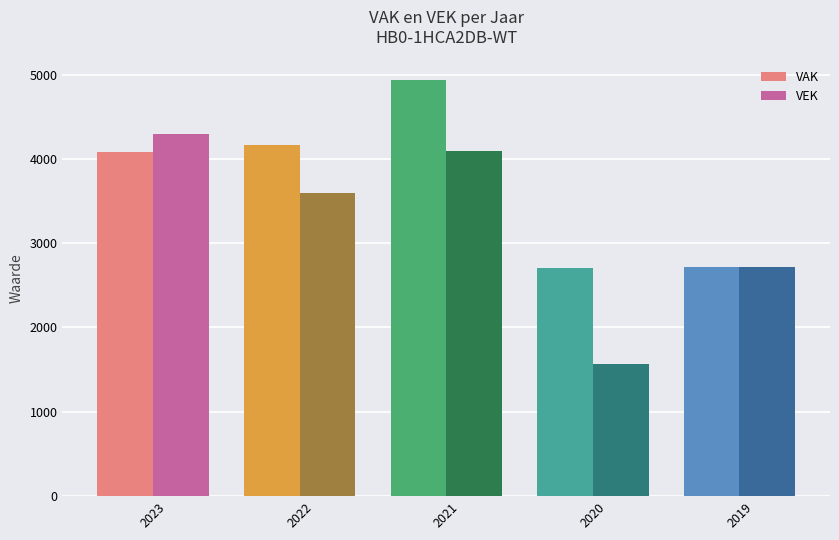

What is the difference between the maximum and minimum values in the VAK series?

2227